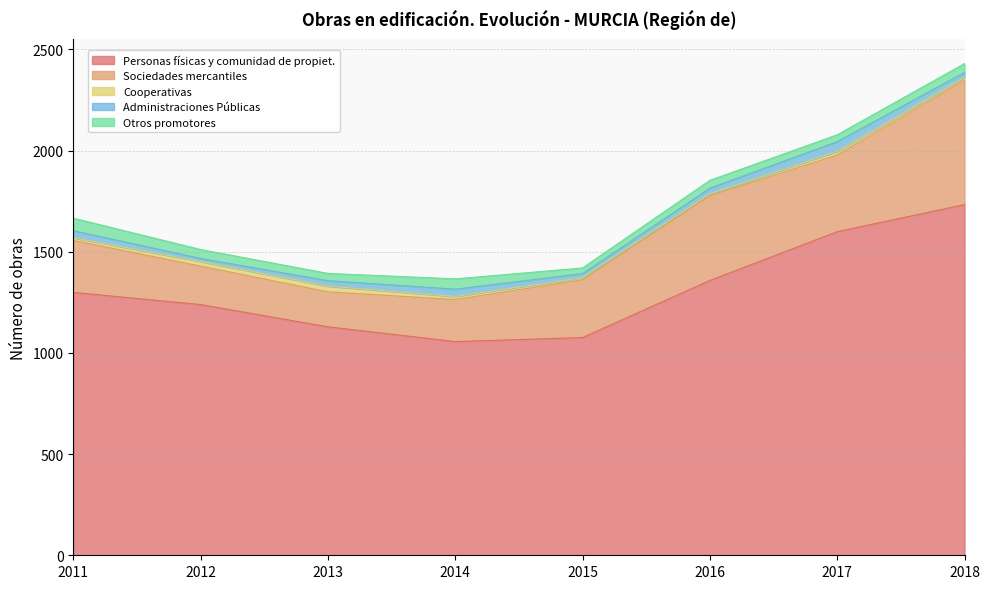

Is the value of Administraciones Públicas at 2016 greater than the value of Personas físicas y comunidad de propiet. at 2018?

No